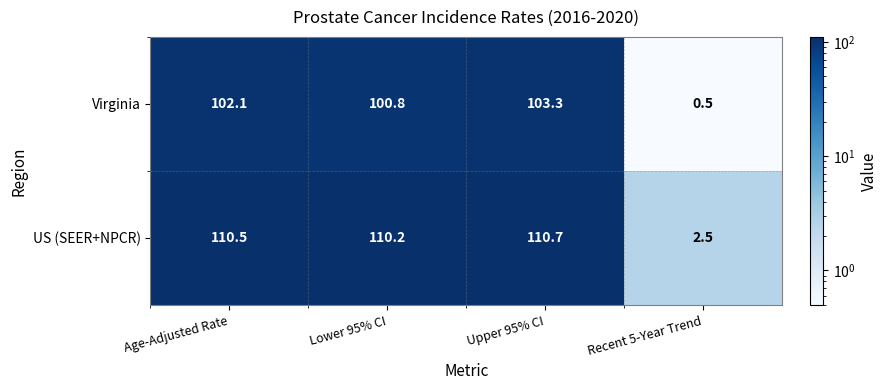

Which series changed the most between Age-Adjusted Rate and Recent 5-Year Trend?

US (SEER+NPCR)